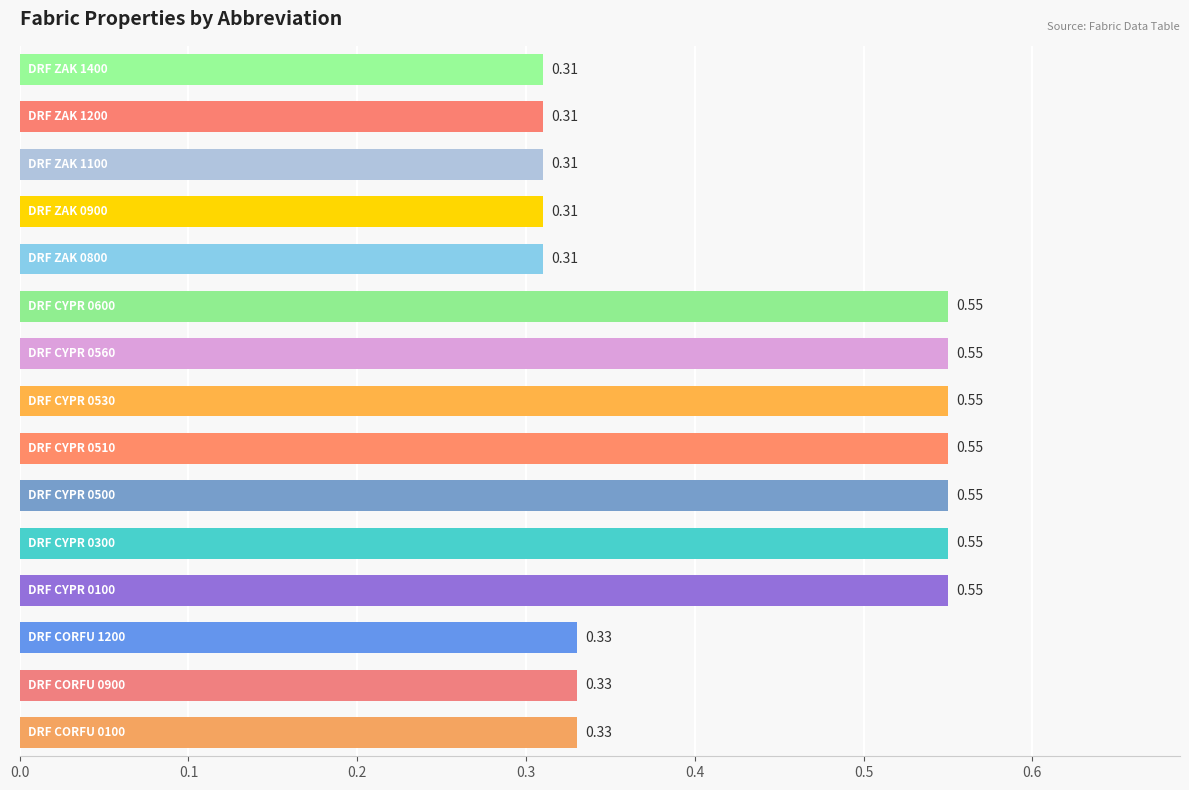

What is the sum of all values?

6.4